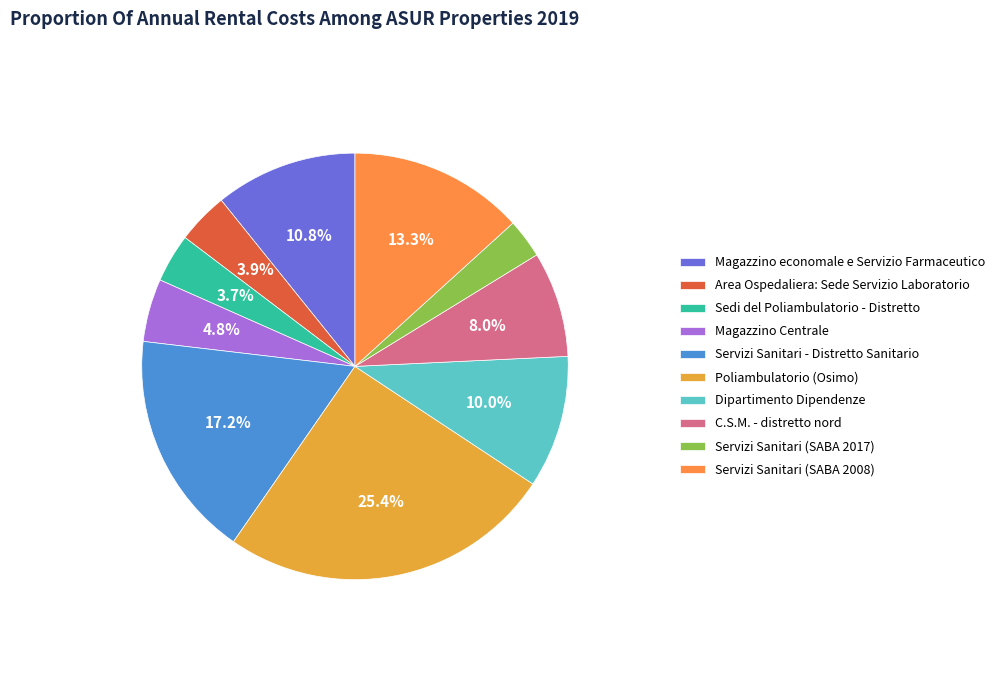

Between Servizi Sanitari - Distretto Sanitario and Dipartimento Dipendenze, which is larger?

Servizi Sanitari - Distretto Sanitario